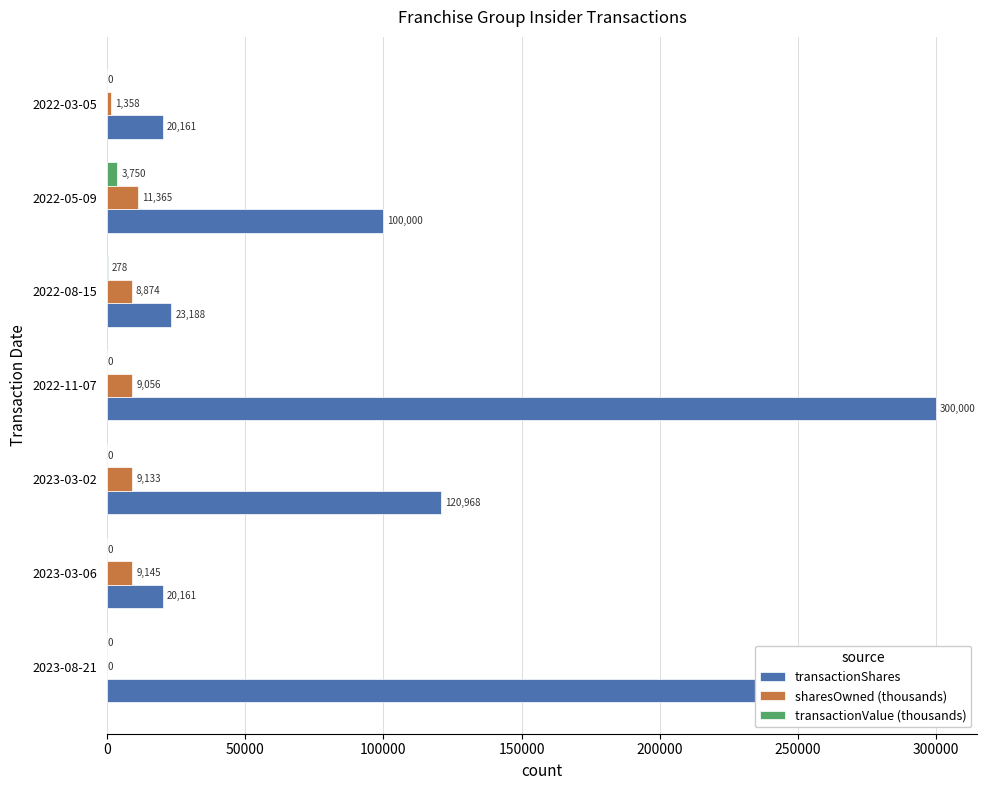

True or false: transactionValue (thousands) has a value of 0.0 at 2023-03-02.

True